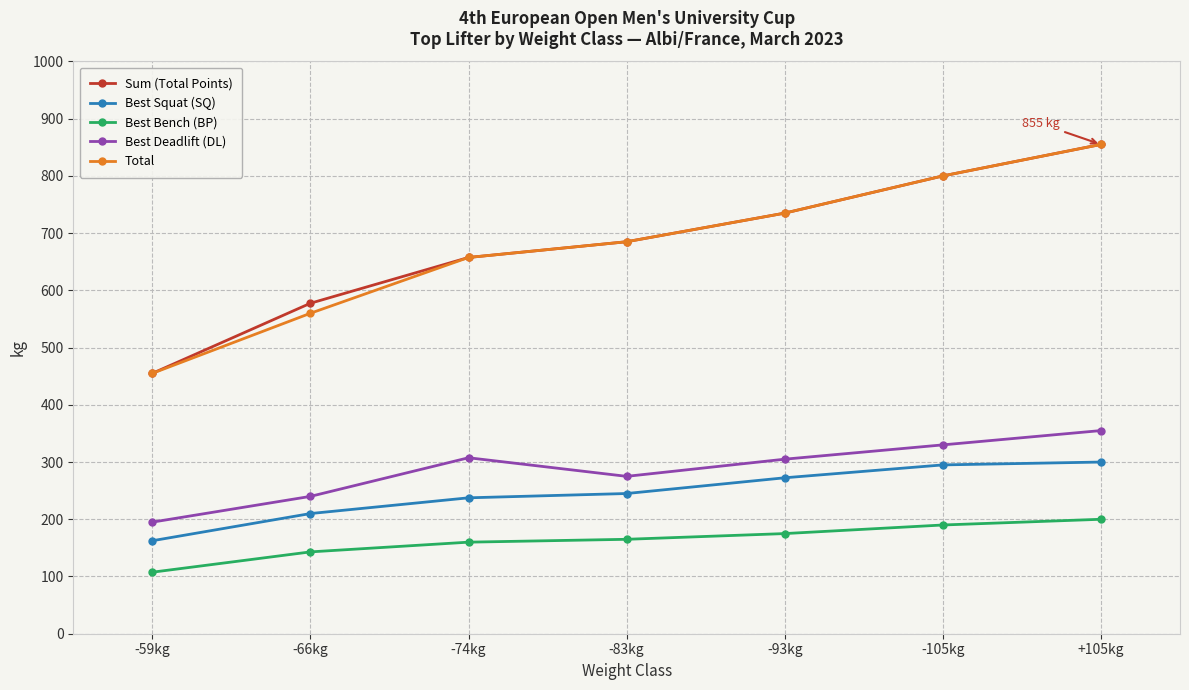

What is the greatest value displayed?

855.0